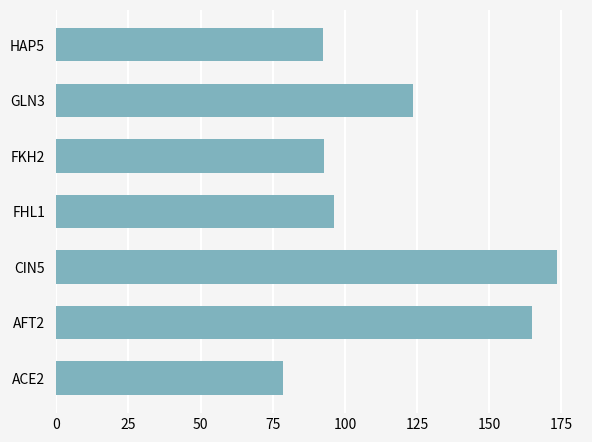

What is the sum of the values at AFT2 and HAP5?

257.1